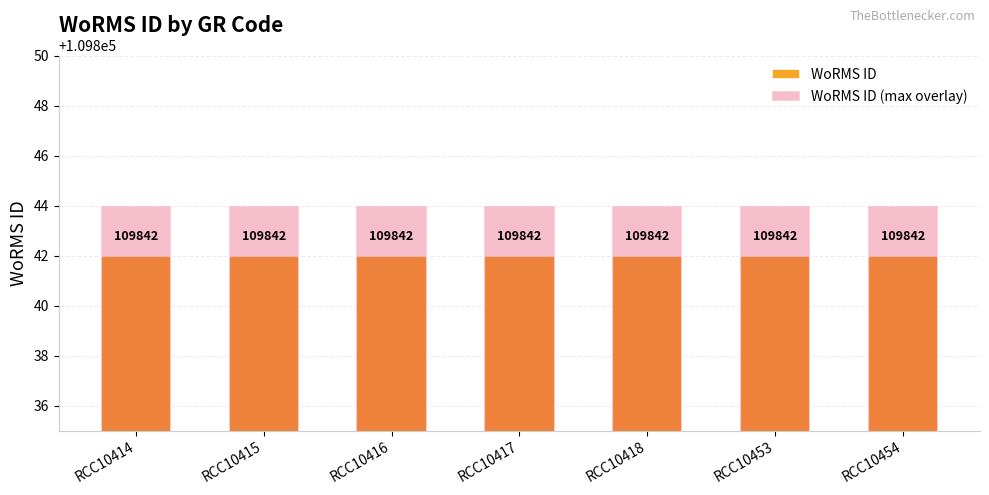

True or false: WoRMS ID (max overlay) has a value of 109844 at RCC10454.

True